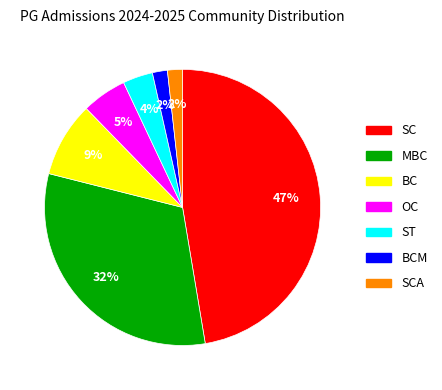

What is the largest slice in the pie chart?

SC